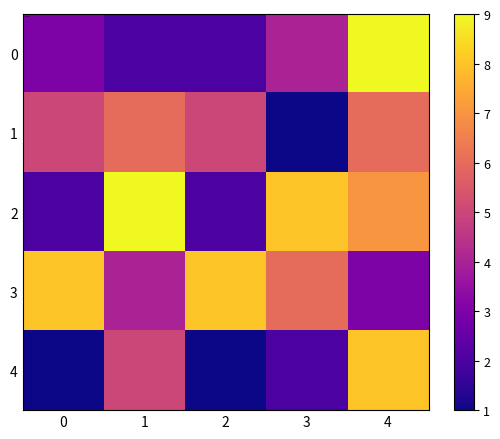

Between 1 and 4, which is larger?

4